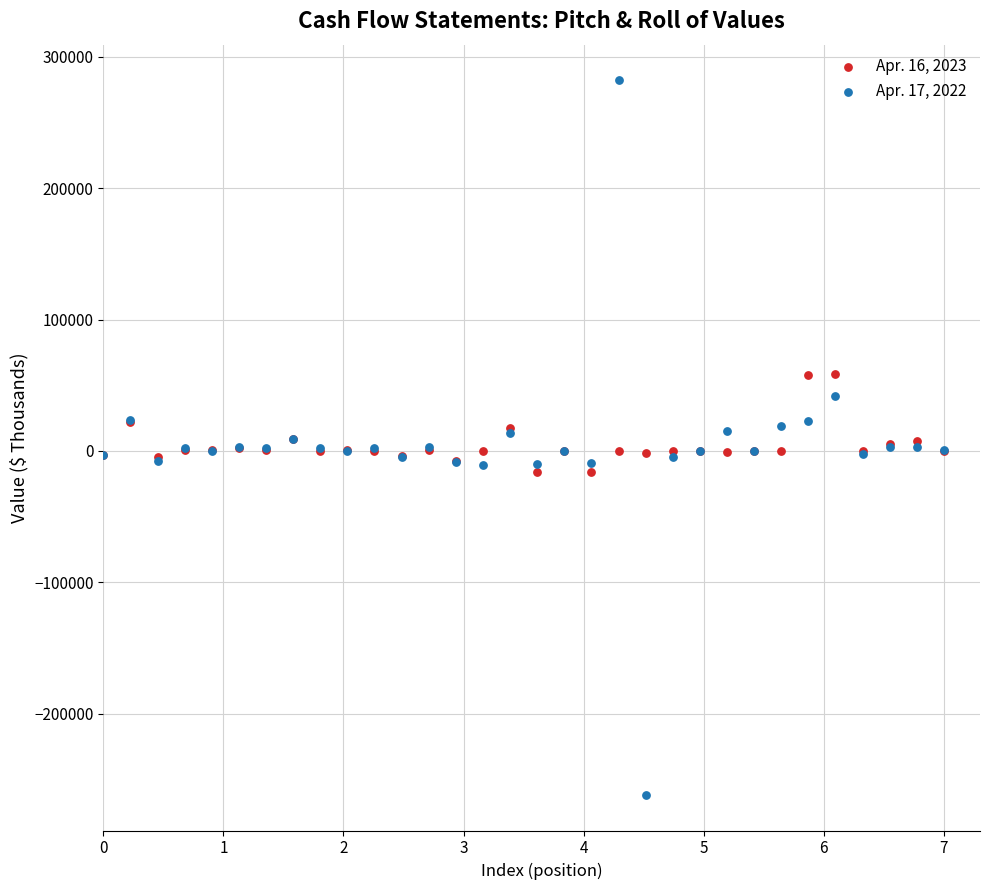

Which series reaches the minimum Y coordinate?

Apr. 17, 2022